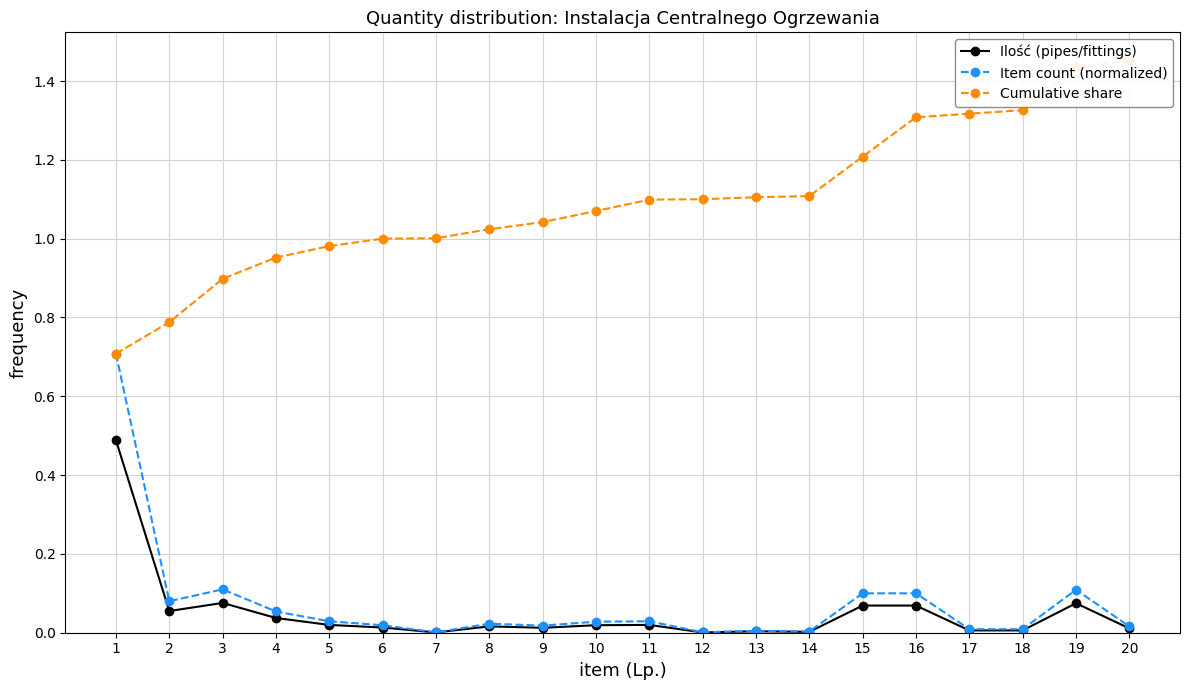

The Cumulative share series shows 1.0 at 8. True or false?

True